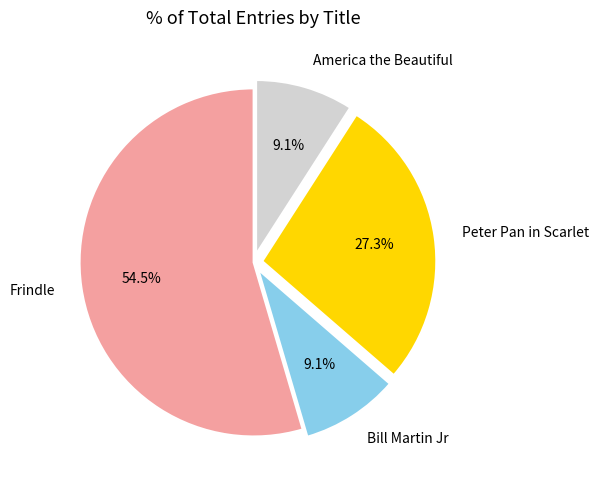

Is there a majority slice in this chart?

Yes